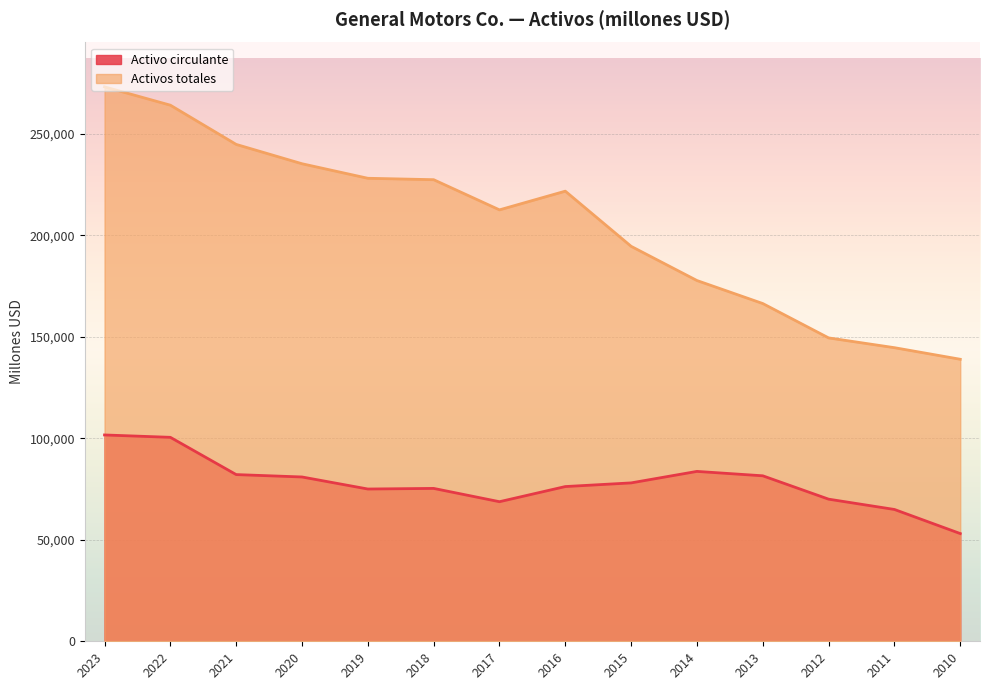

True or false: Activo circulante has a value of 36258 at 2011.

False